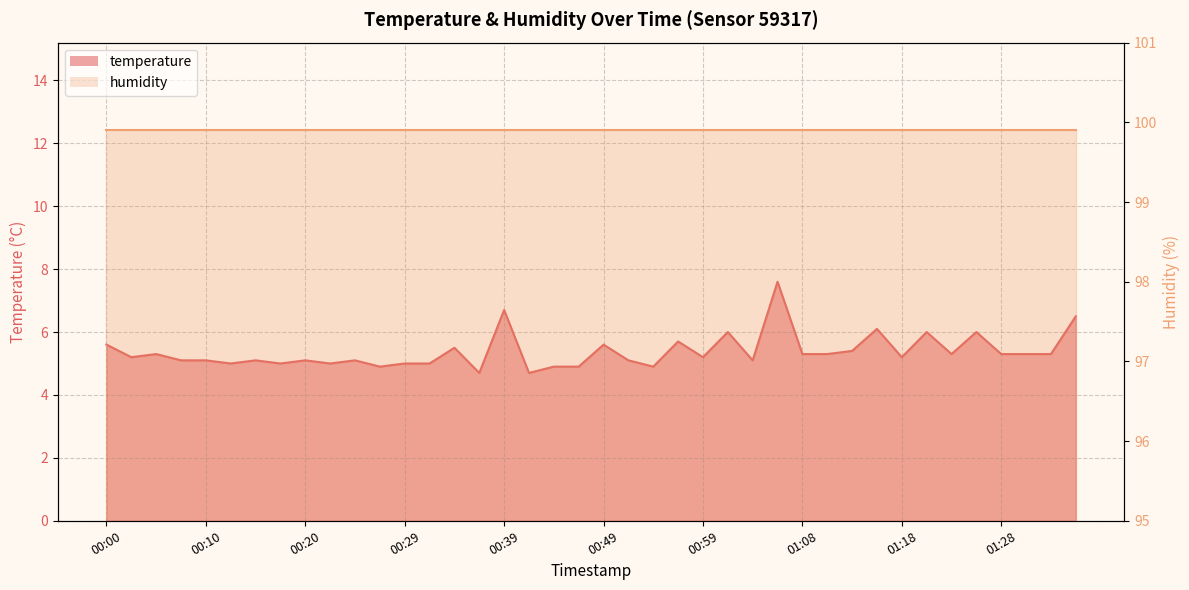

At which category does the chart reach its peak across all series?

01:06